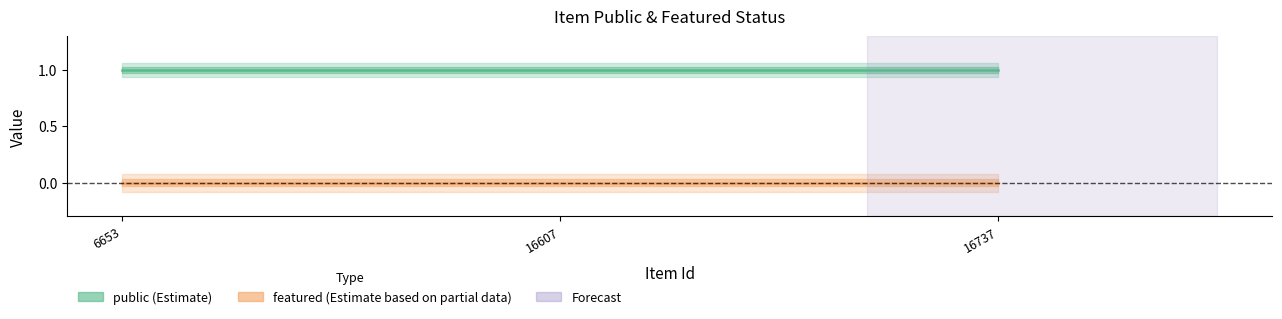

Is it true that public equals 2 at 6653?

False